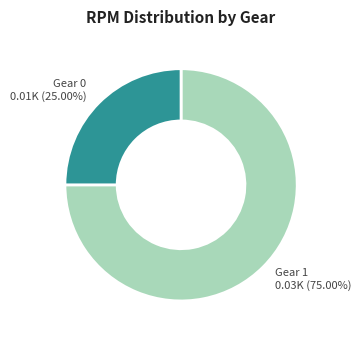

Does any single category account for the majority?

Yes